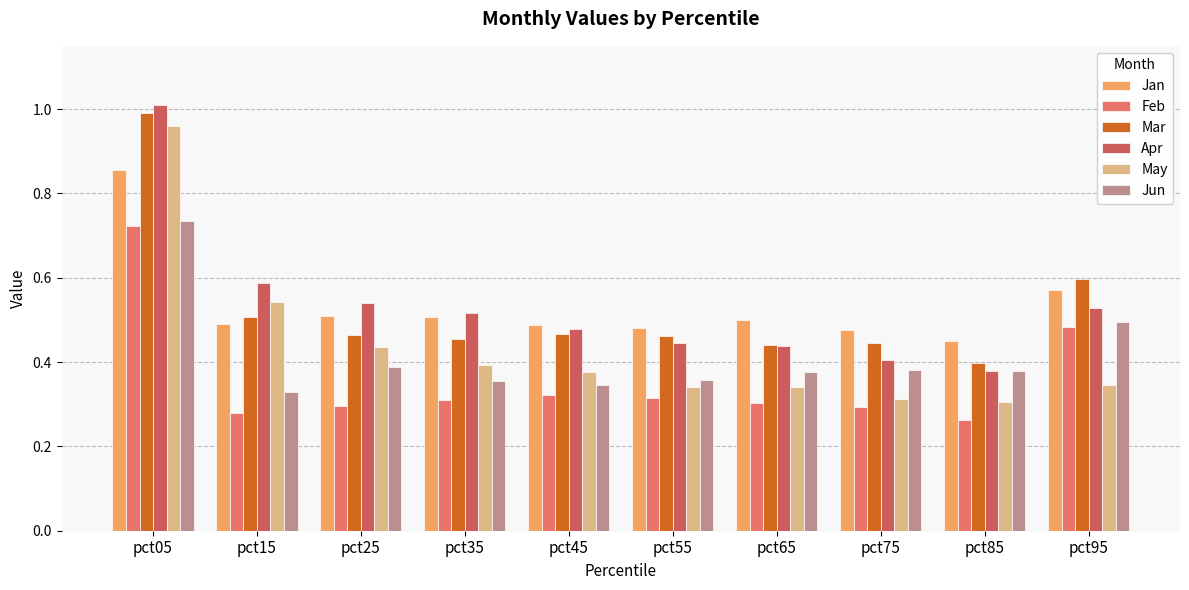

What is the smallest value displayed?

0.3